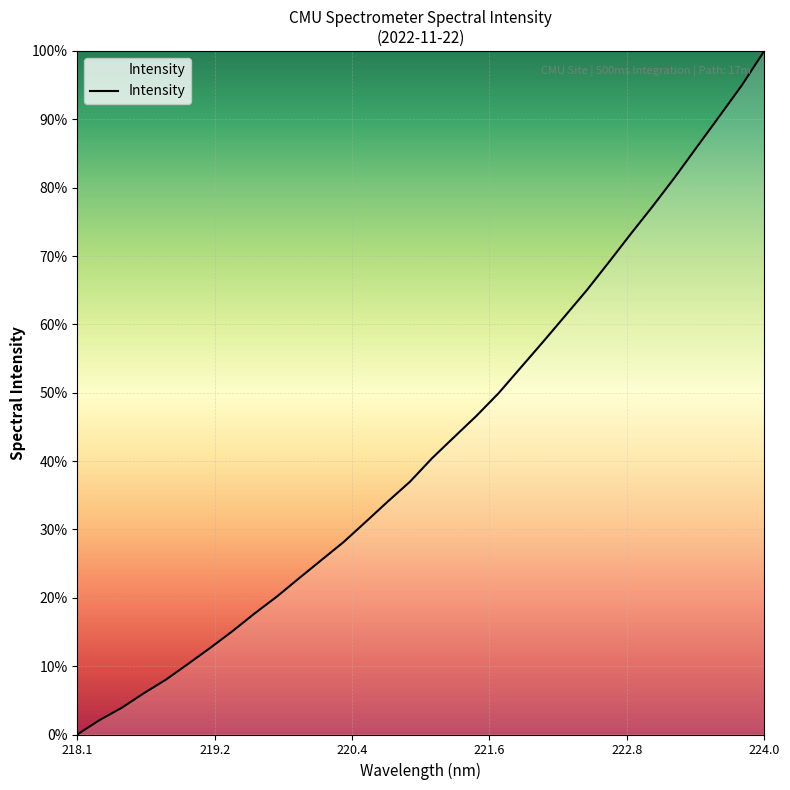

What is the sum of all values?

1366.1